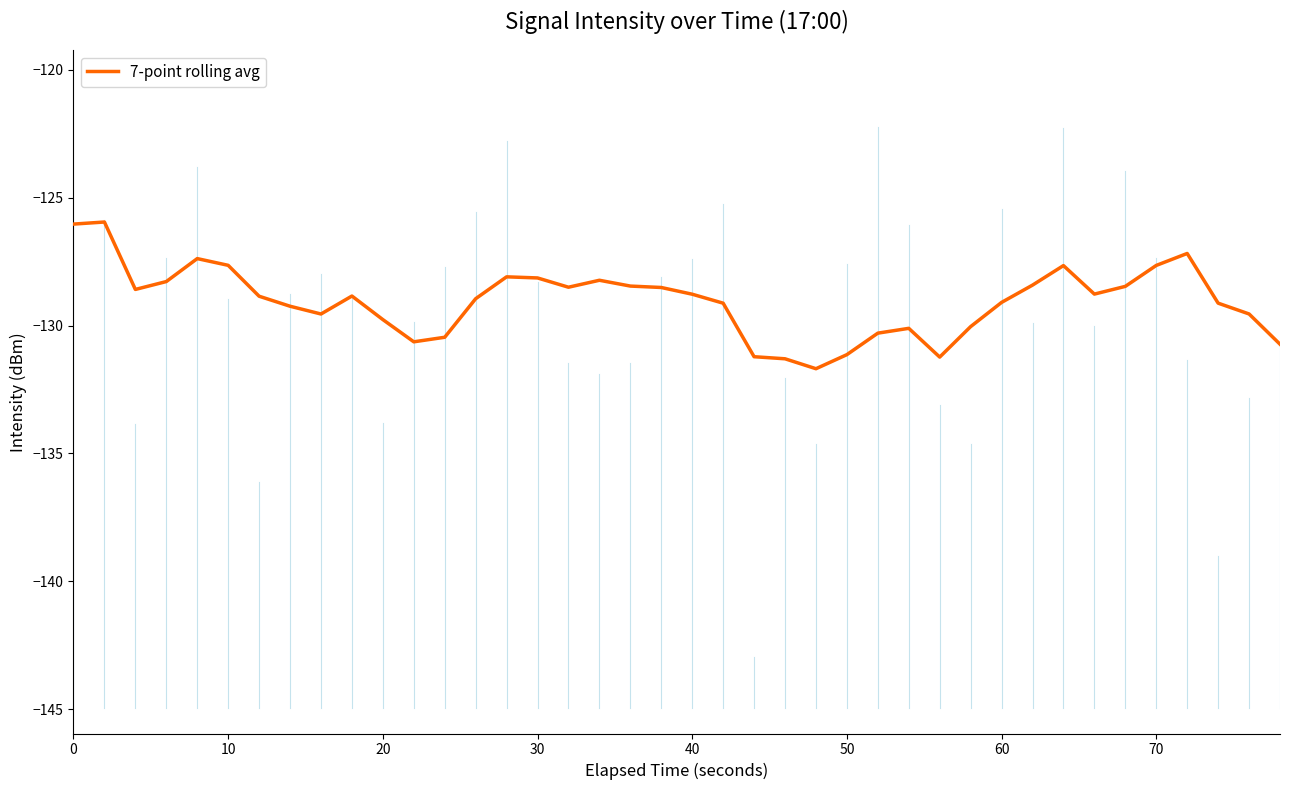

What is the difference between the maximum and minimum values?

5.7